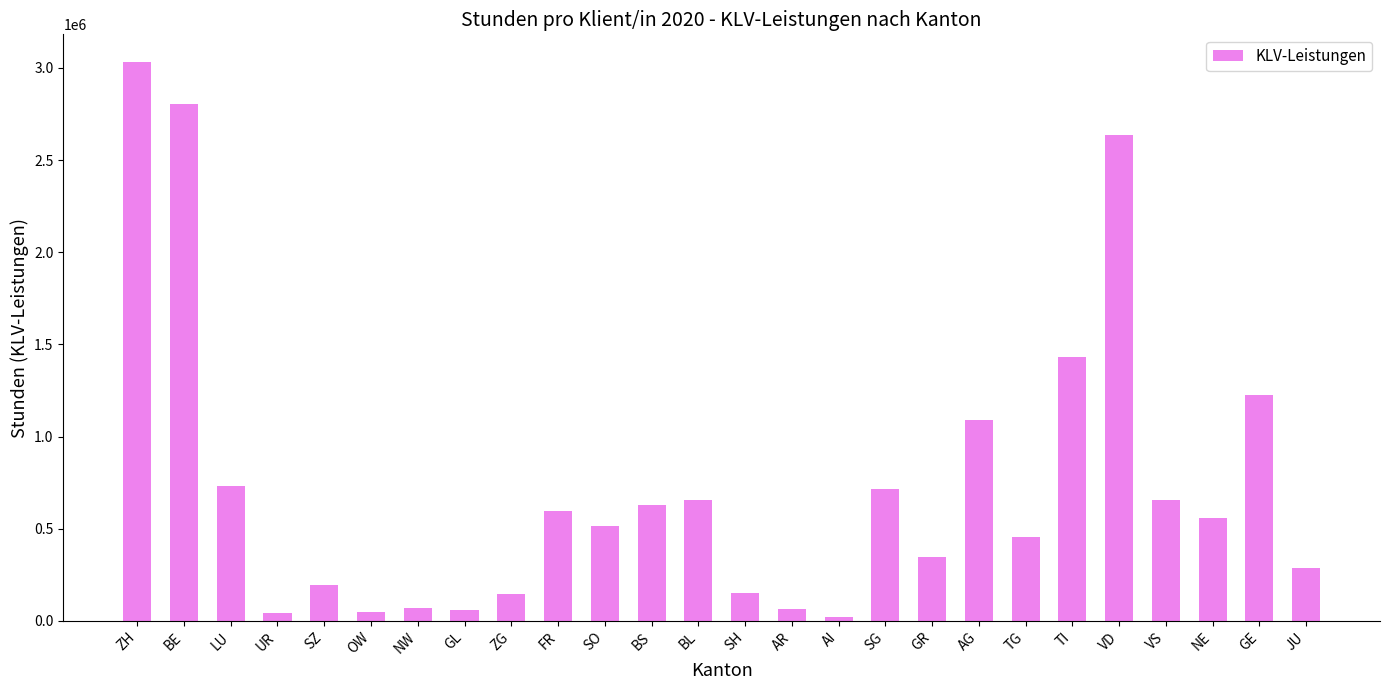

What is the label of the 26th bar from the right?

ZH